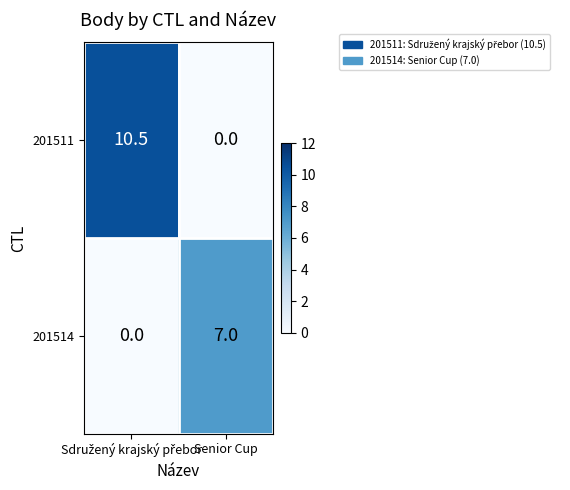

How many data points does each series have?

2